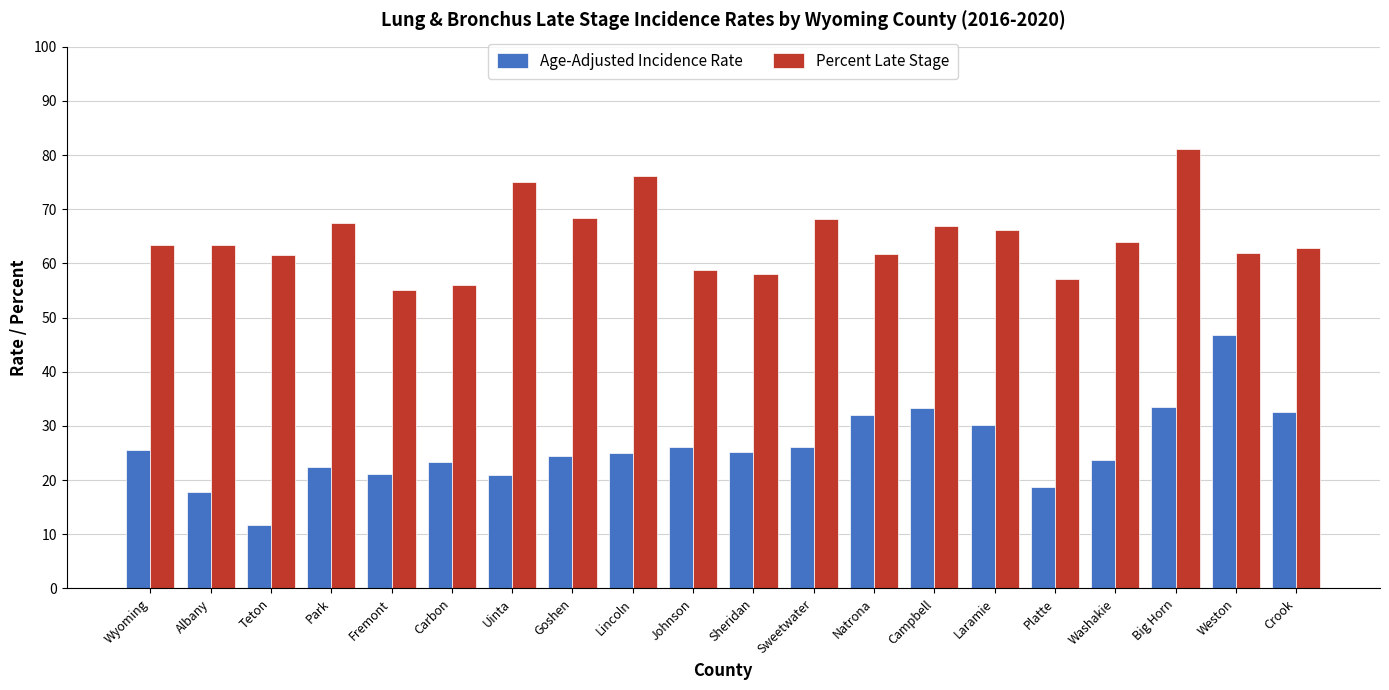

Which series has the largest range (max minus min)?

Age-Adjusted Incidence Rate